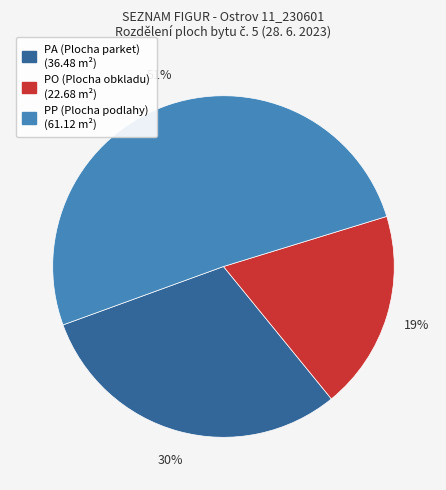

The PO (Plocha obkladu) slice represents 9% of the pie. True or false?

False